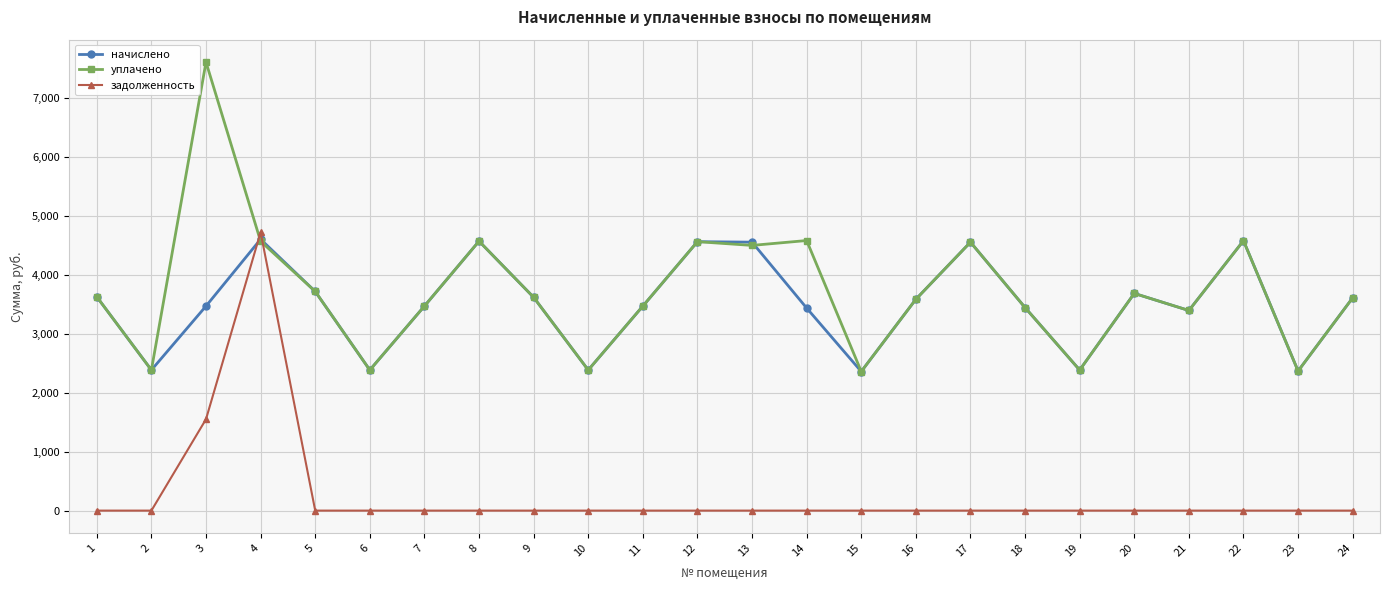

True or false: задолженность has a value of 0.0 at 10.

True